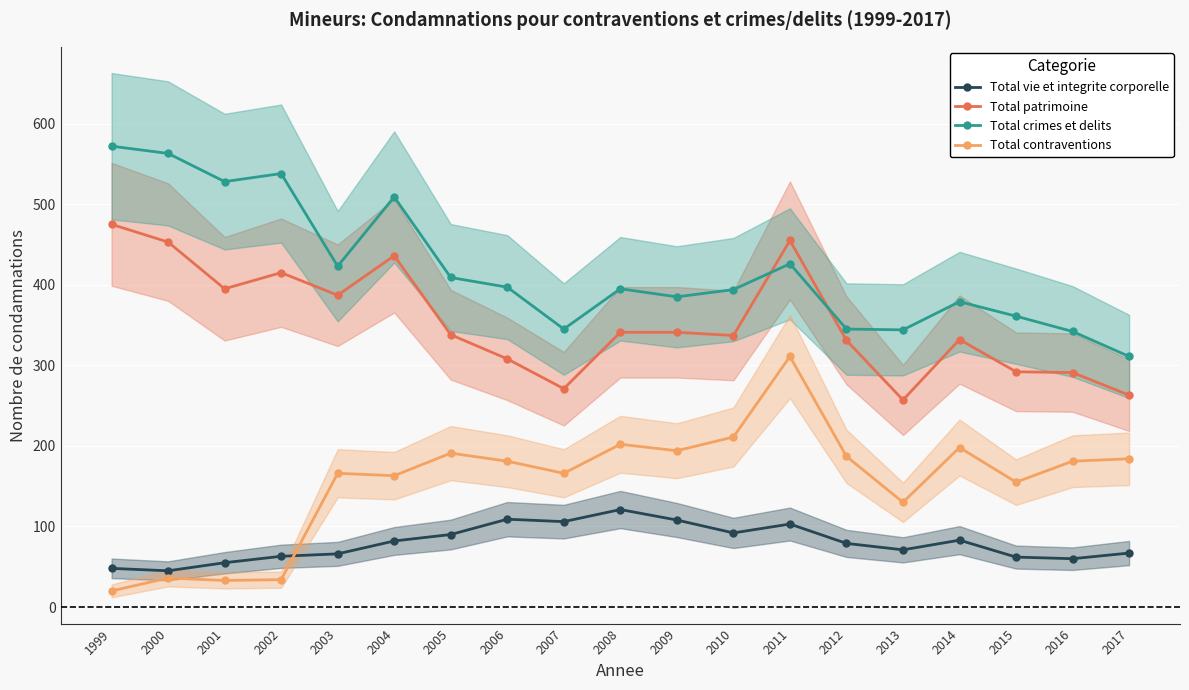

What is the difference between the maximum and second lowest values in the Total contraventions series?

278